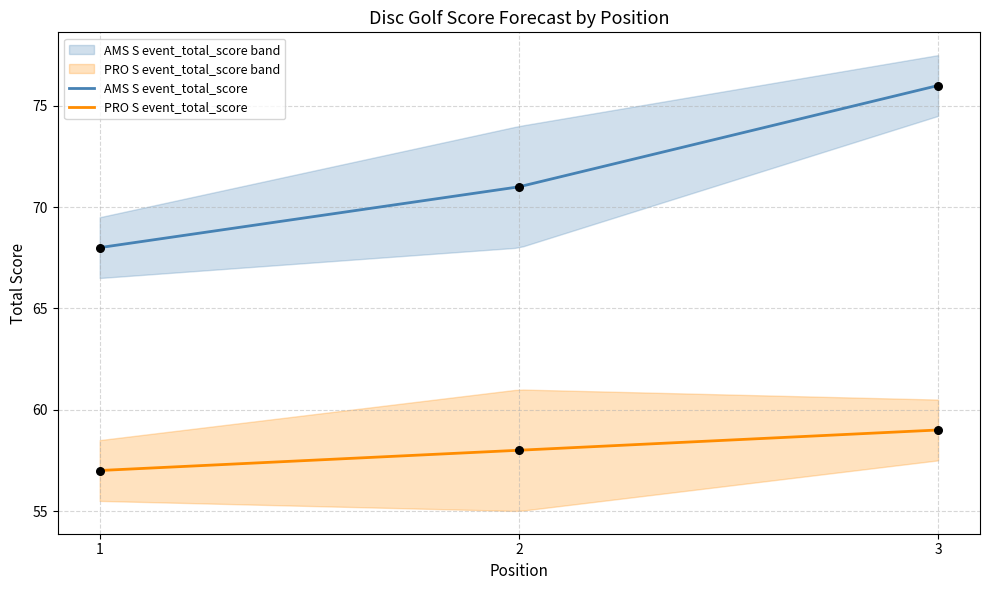

At which category is the sum across all series the highest?

3